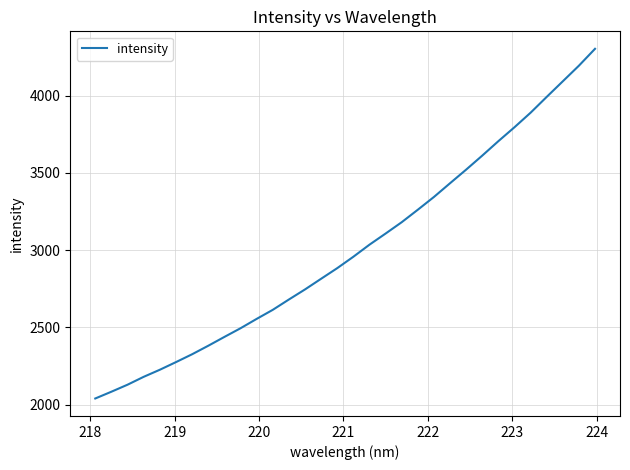

What is the maximum value shown in the chart?

4303.6